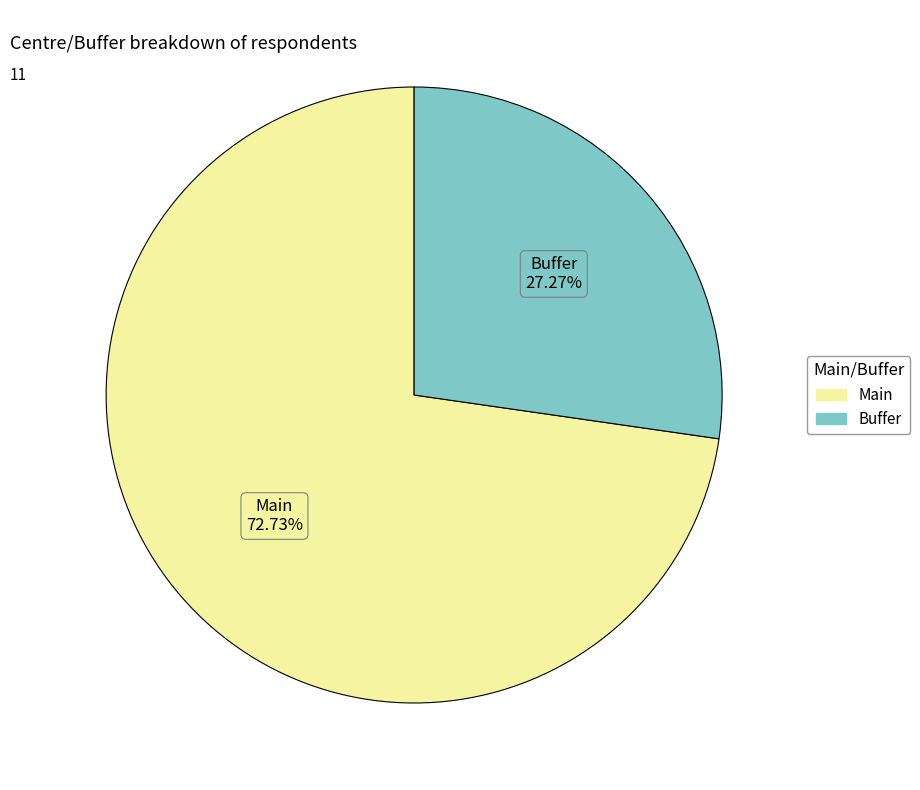

Is Main the majority of the pie?

Yes